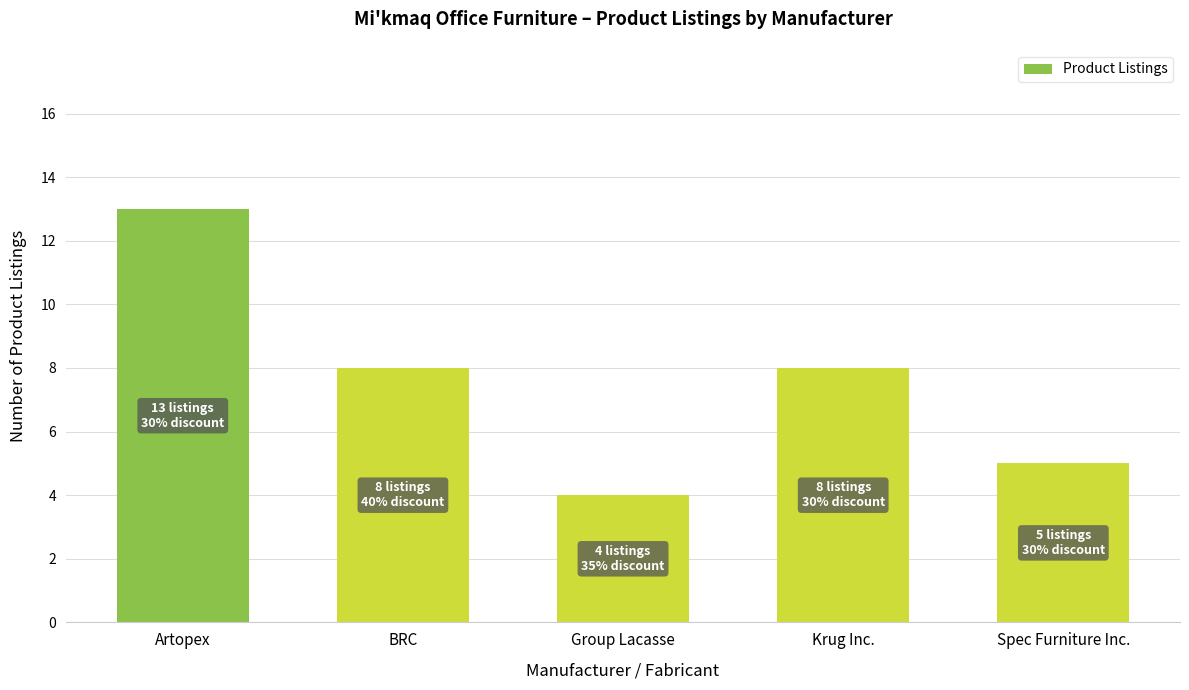

Is it true that the value at Artopex is 5?

False